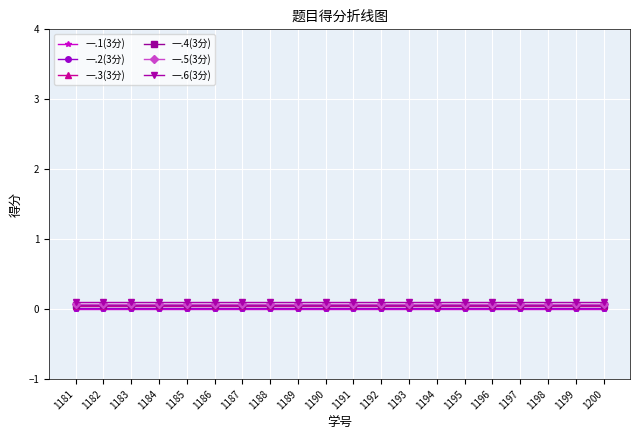

True or false: 一.1(3分) has a value of 0.0 at 1182.

True